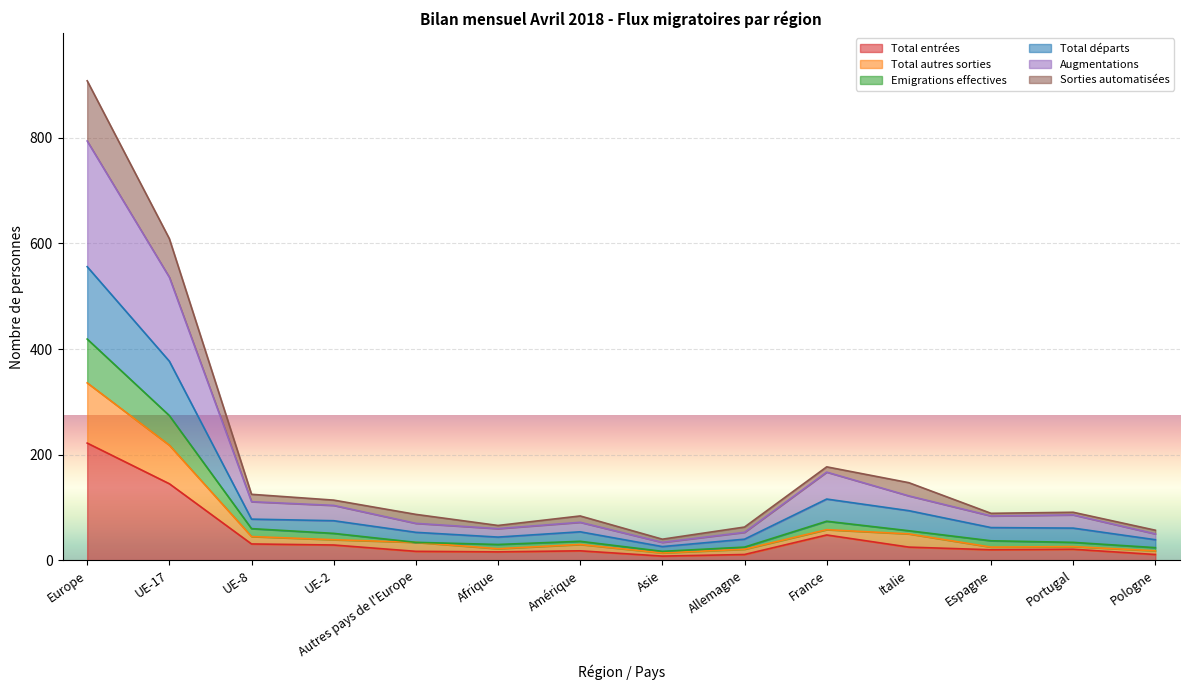

At how many categories does at least one series exceed 895?

1